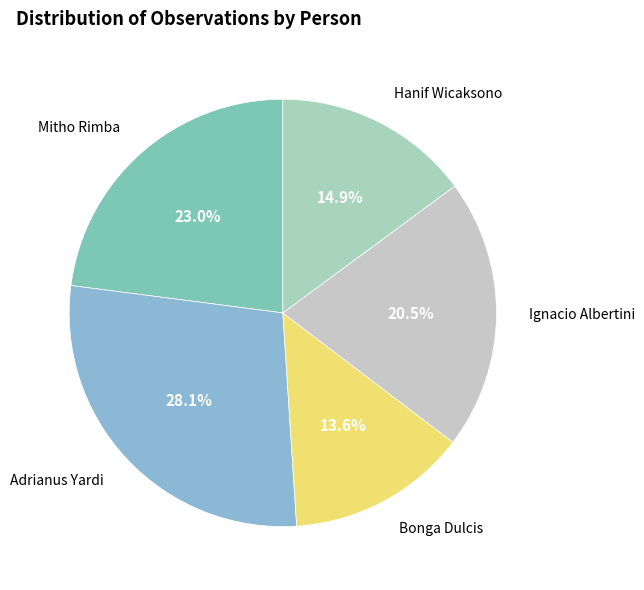

How many slices are in this pie chart?

5